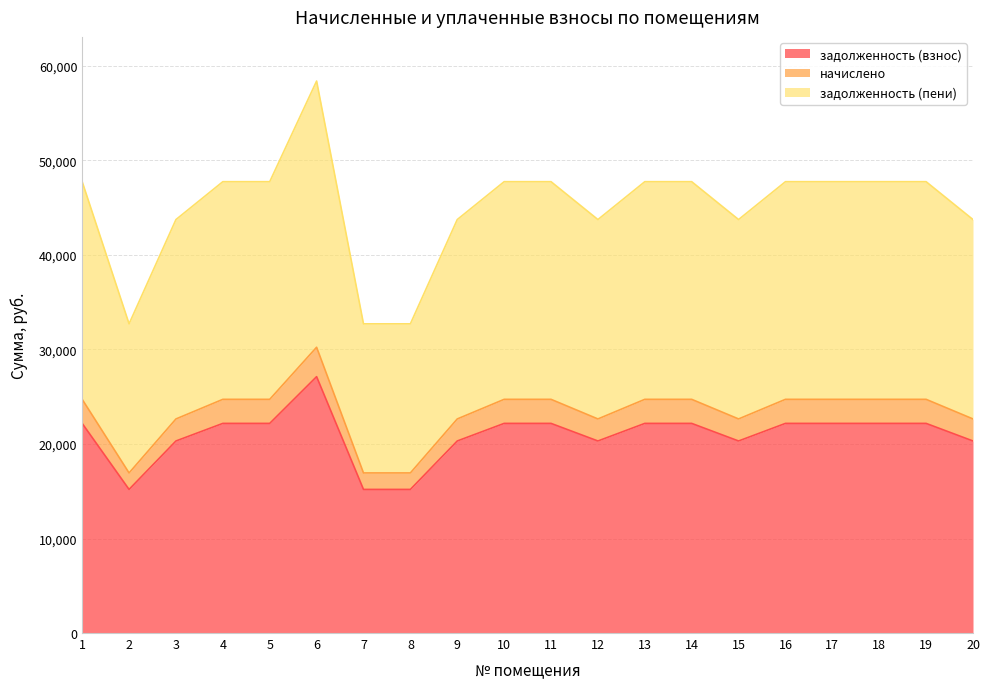

How many values in the начислено series are below 24724?

8